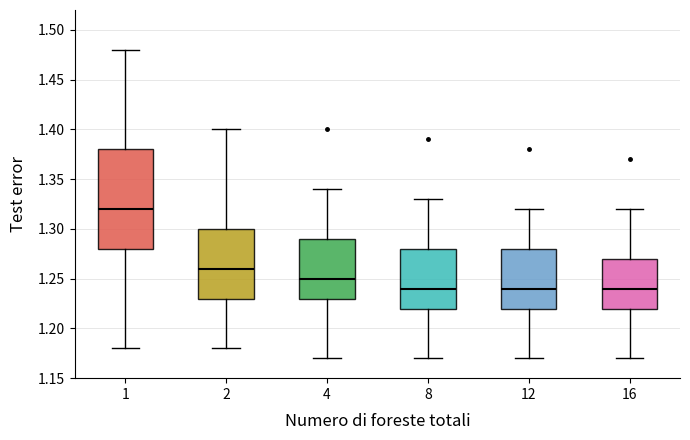

Which box's median line is the highest?

1